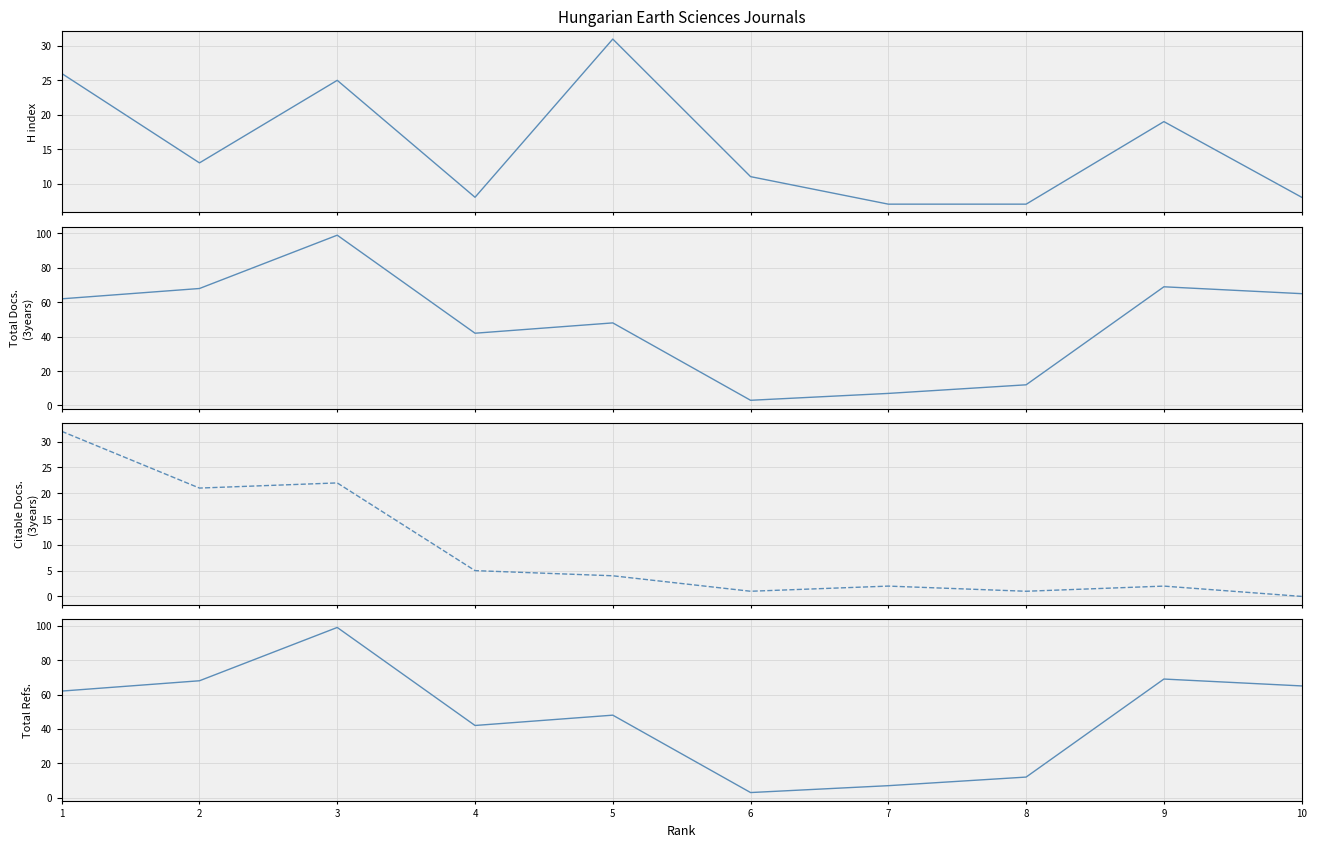

What is the minimum value for H index?

7